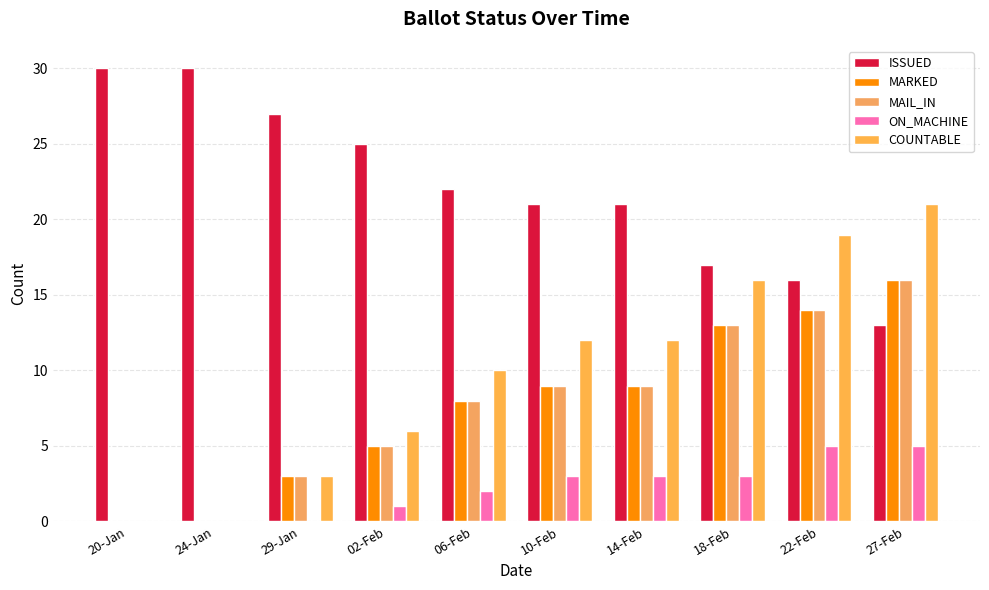

Does the chart contain stacked bars?

No